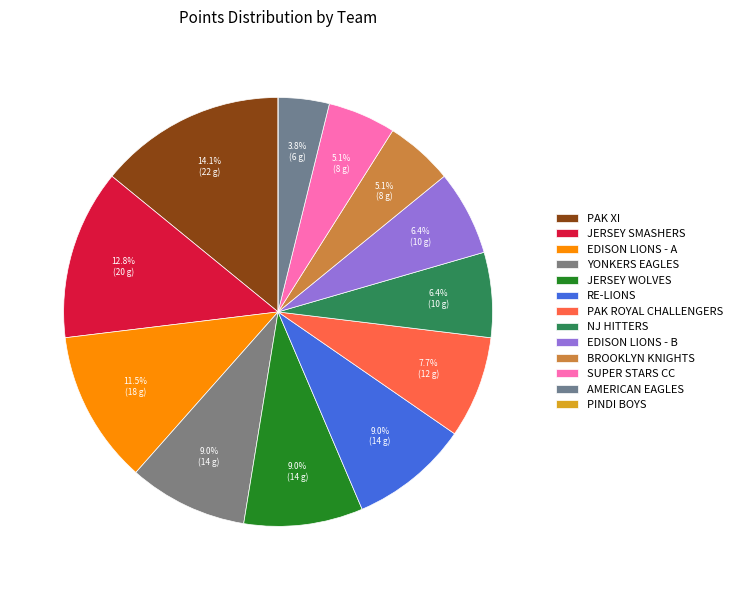

Is there a majority slice in this chart?

No